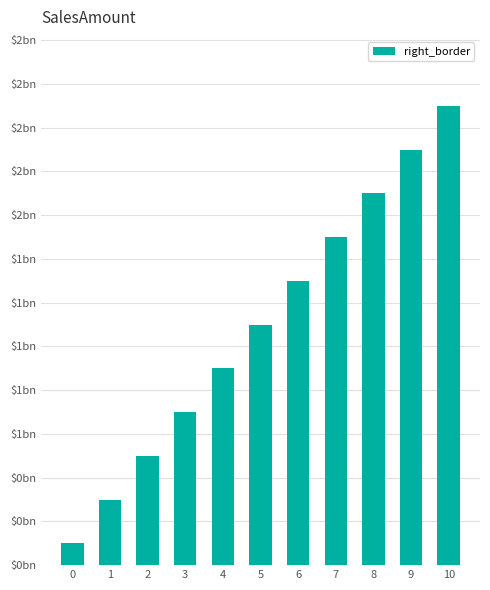

Are the bars horizontal?

No